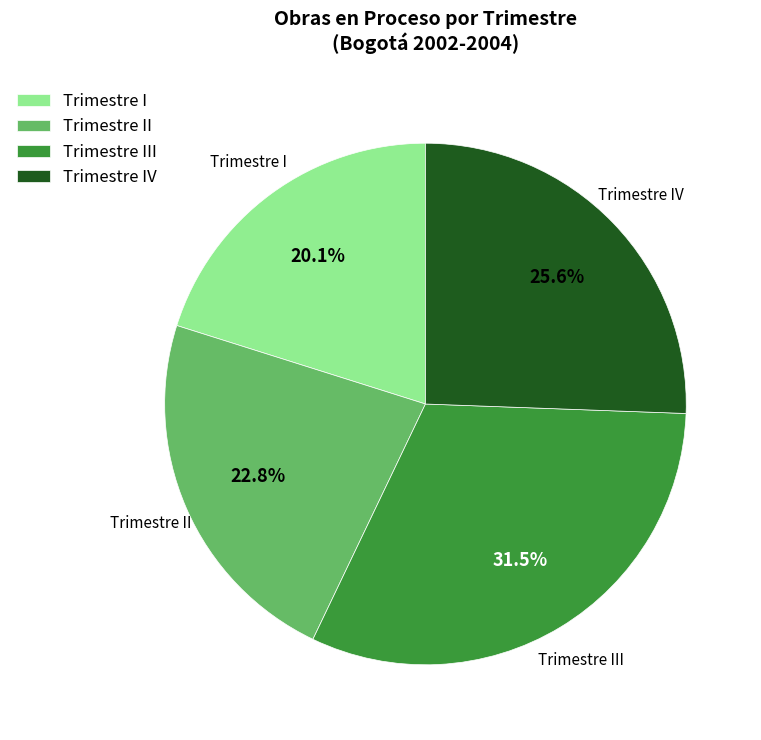

How many segments does this pie chart have?

4